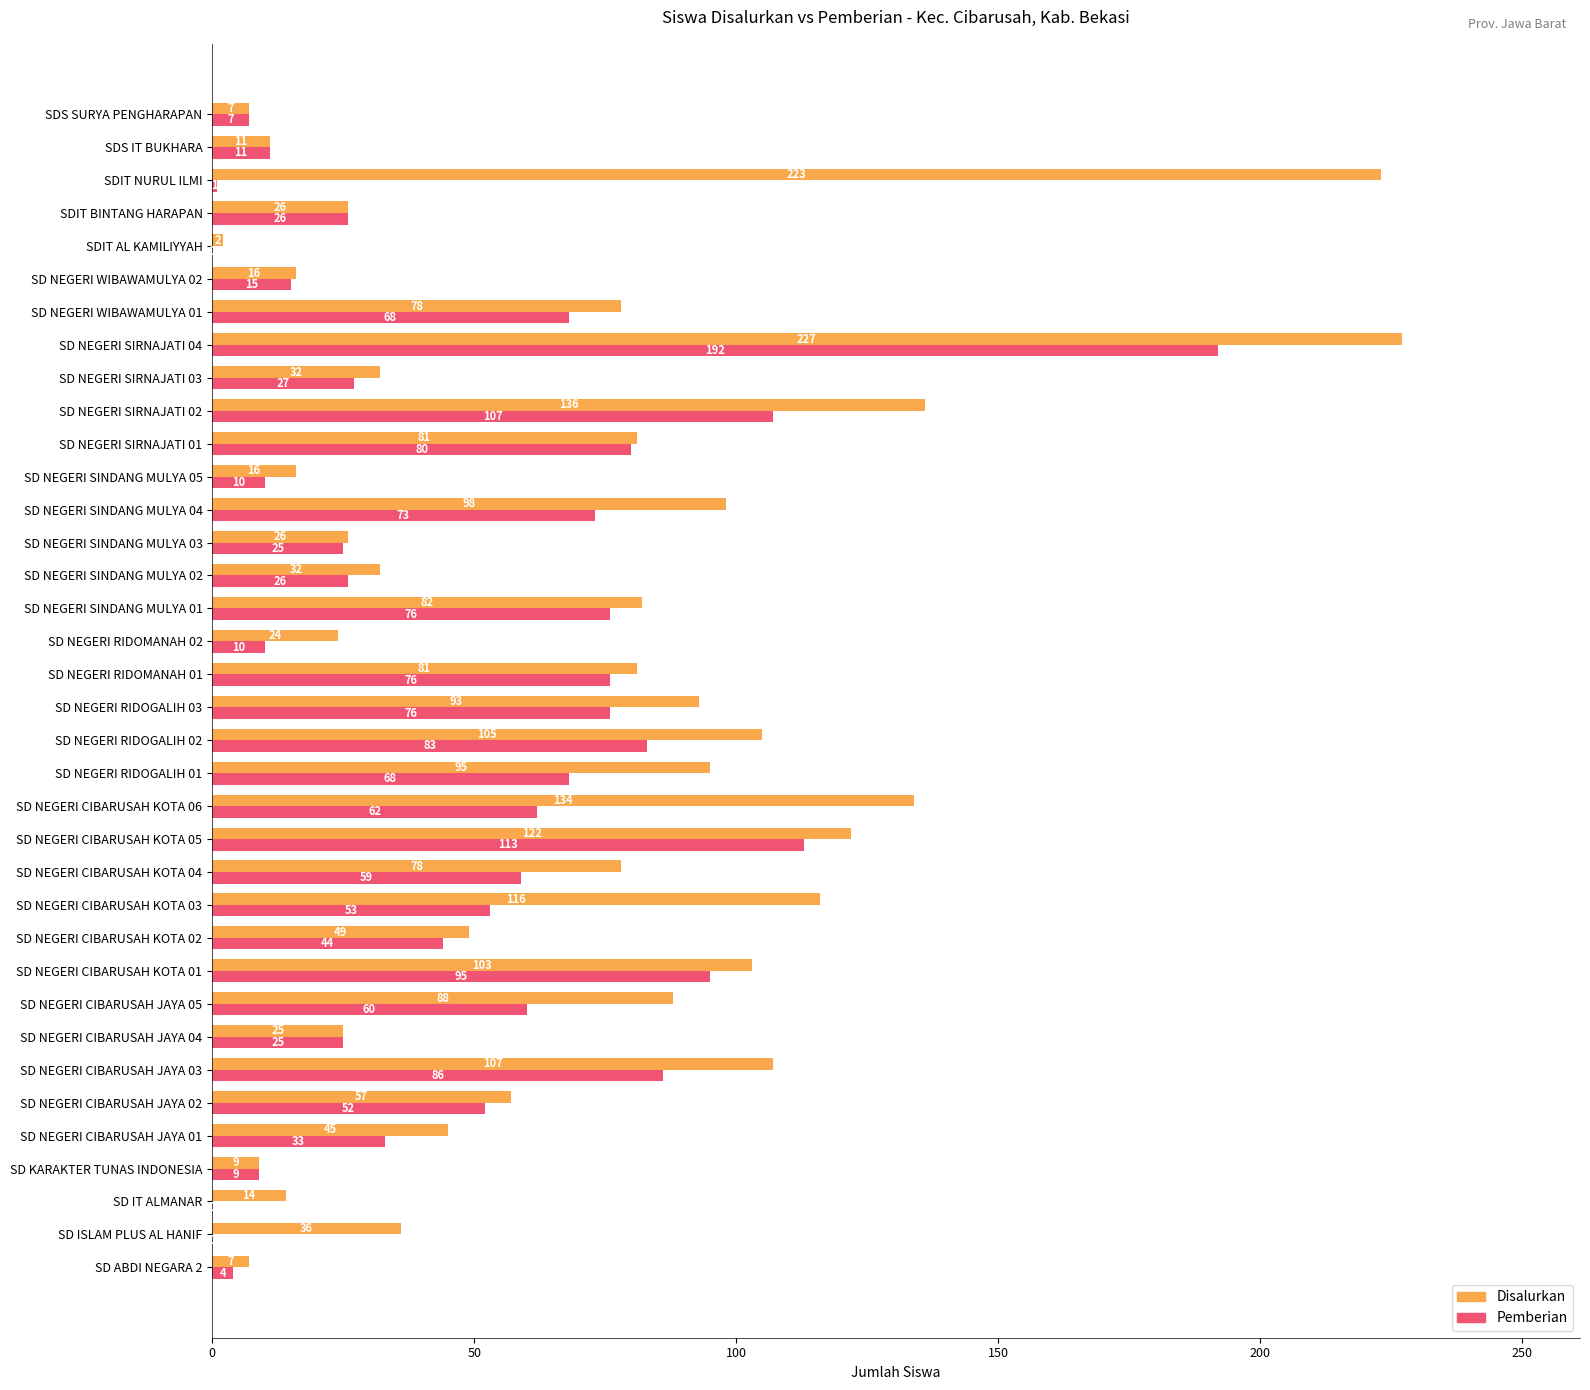

At which label does Pemberian reach its peak?

SD NEGERI SIRNAJATI 04